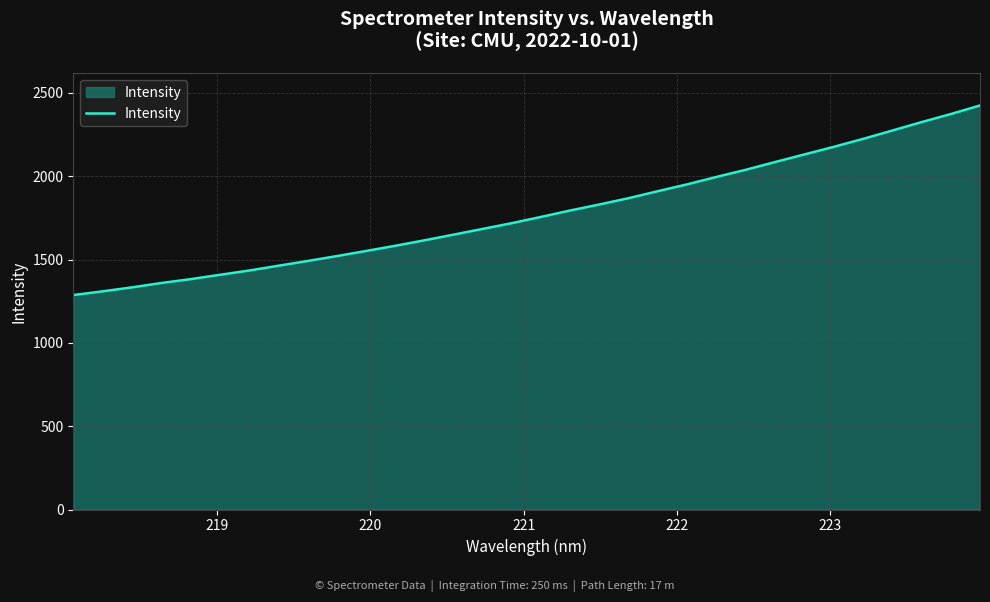

What is the minimum value shown in the chart?

1287.0